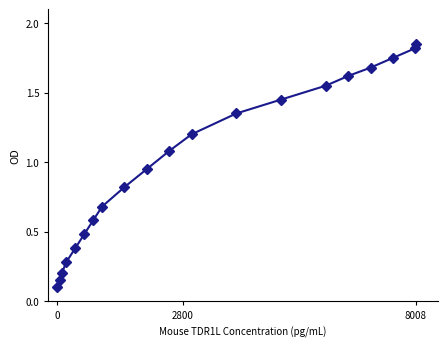

How many data points are less than 1?

10